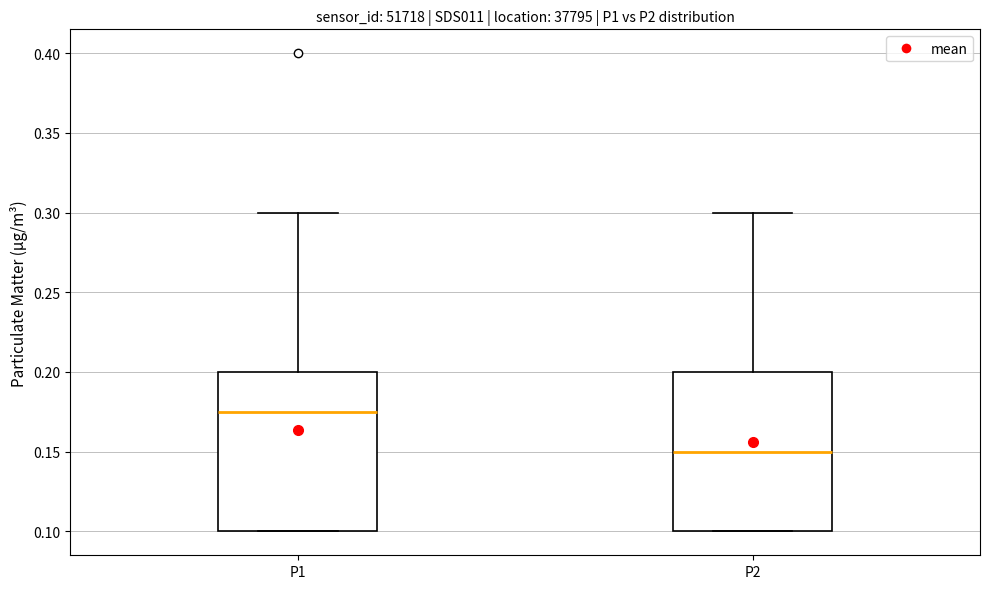

Reading left to right, read every box against the y-axis: the position of its median line, the range the box covers, and the ends of its whiskers. The values are not printed on the chart, so give them approximately, as read against the axis.

P1: median 0.175, box 0.100 to 0.200, whiskers 0.100 to 0.300
P2: median 0.150, box 0.100 to 0.200, whiskers 0.100 to 0.300